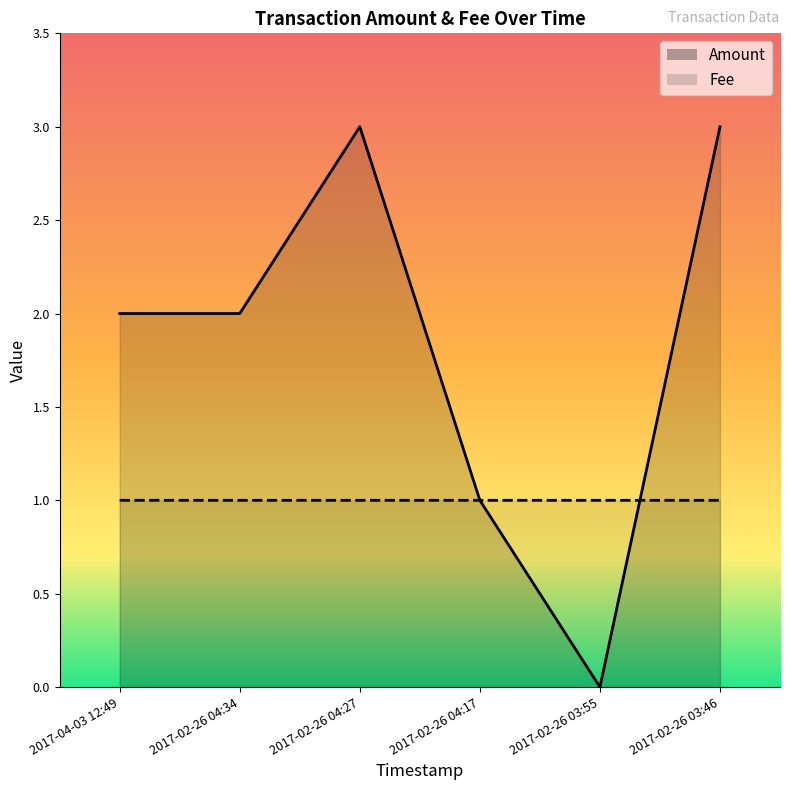

At 2017-04-03 12:49, list the series in order from largest to smallest.

Amount, Fee